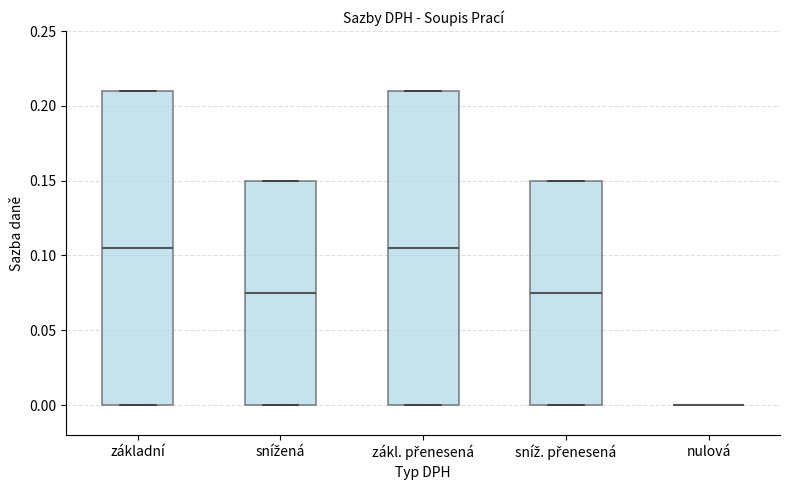

Reading left to right, transcribe this box plot: for each box, give where its median line is, the range the box spans, and where its two whiskers end, as read against the y-axis. The values are not printed on the chart, so give them approximately, as read against the axis.

základní: median 0.105, box 0.000 to 0.210, whiskers 0.000 to 0.210
snížená: median 0.075, box 0.000 to 0.150, whiskers 0.000 to 0.150
zákl. přenesená: median 0.105, box 0.000 to 0.210, whiskers 0.000 to 0.210
sníž. přenesená: median 0.075, box 0.000 to 0.150, whiskers 0.000 to 0.150
nulová: box collapsed to a line at 0.000, whiskers 0.000 to 0.000